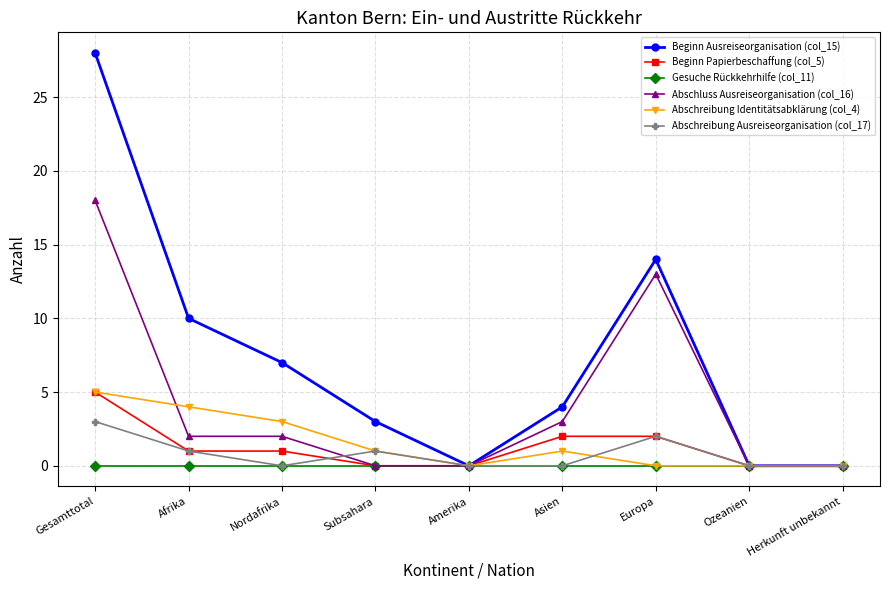

Is the value of Gesuche Rückkehrhilfe (col_11) at Ozeanien greater than the value of Beginn Ausreiseorganisation (col_15) at Asien?

No